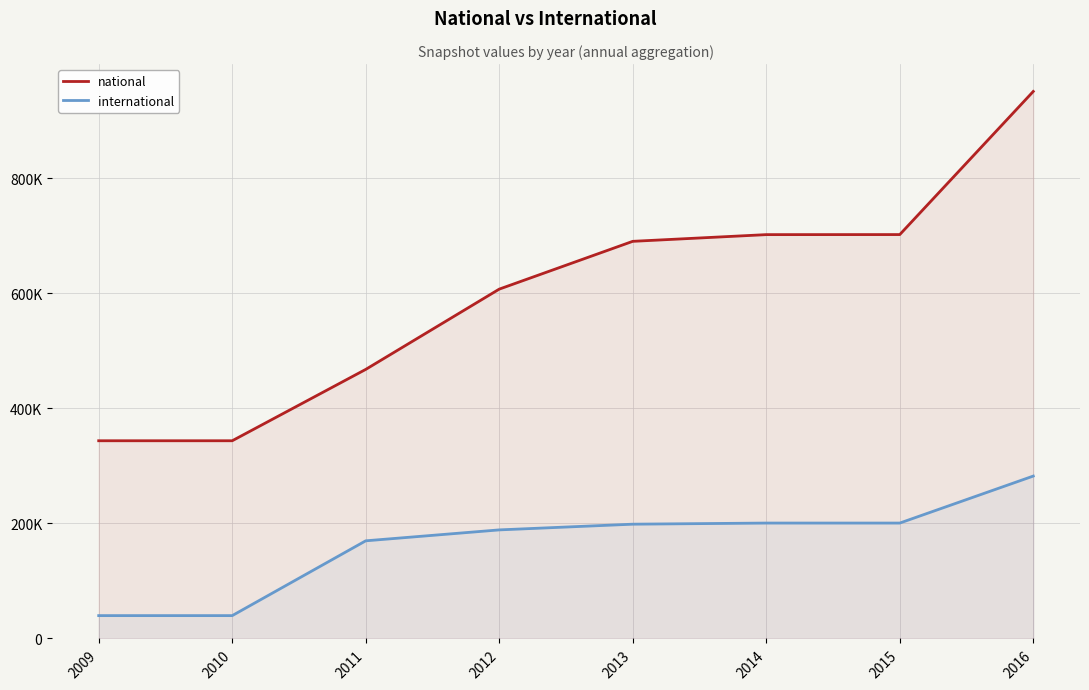

True or false: international and national intersect in this chart.

False